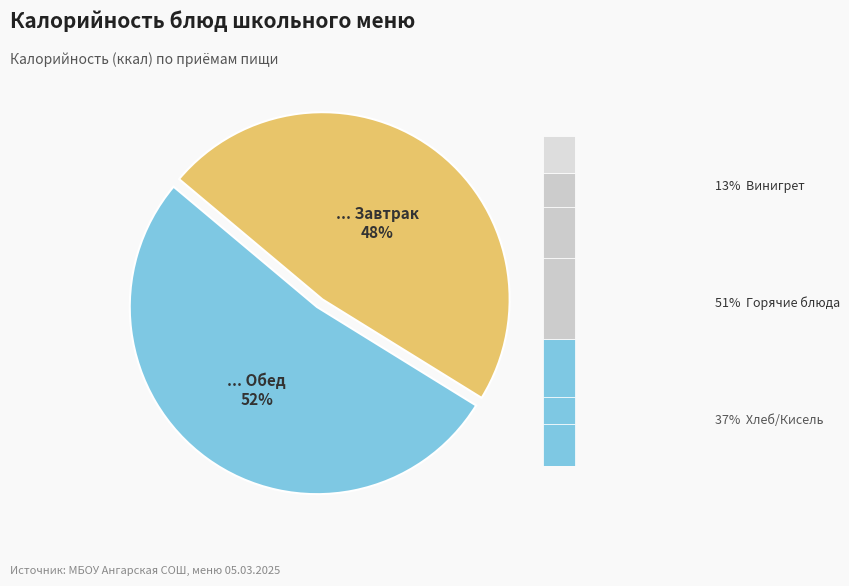

Is Каша молочная пшенная с изюмом the majority of the pie?

No